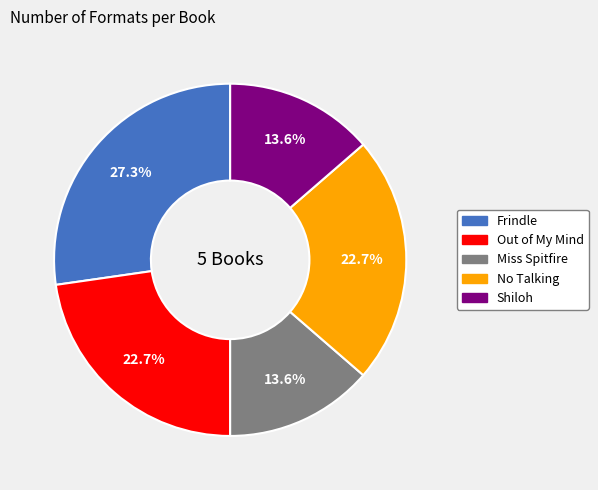

How many slices are in this pie chart?

5